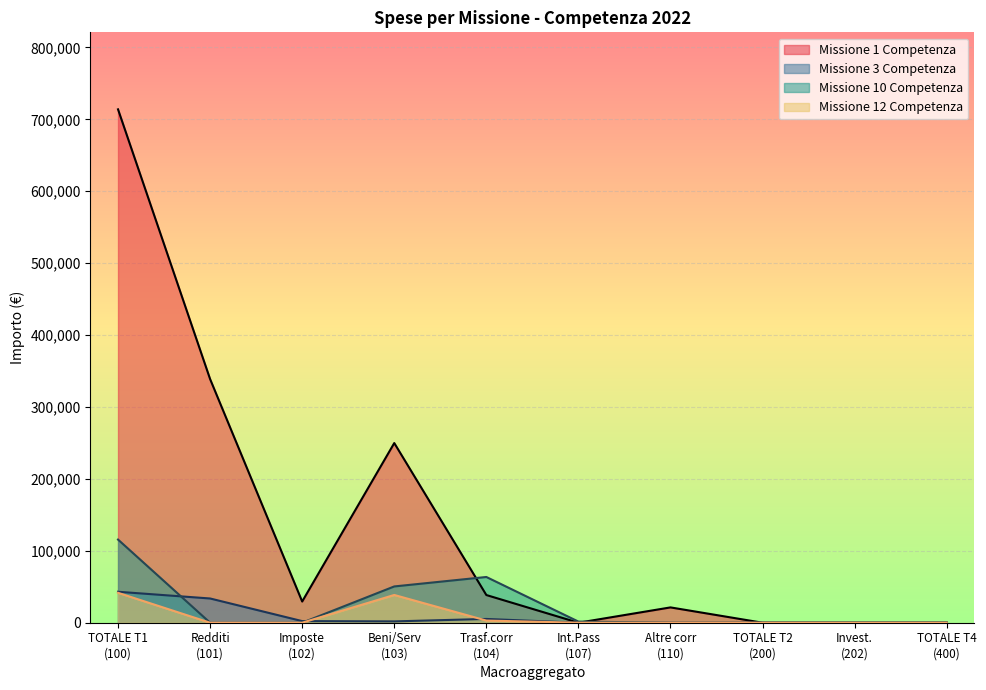

Which series has the widest spread of values?

Missione 1 Competenza